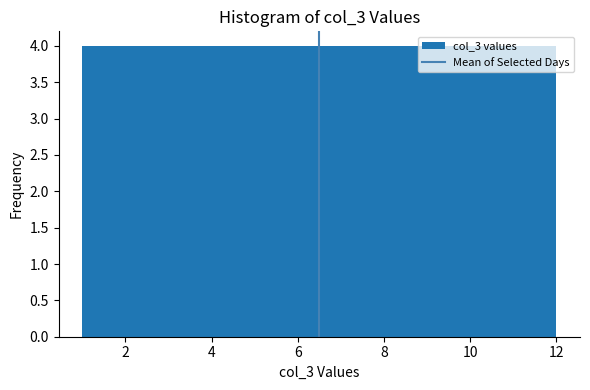

Reading left to right, transcribe this chart: for each bar, give the range it covers on the x-axis and its height. Neither the bar edges nor the heights are printed on the chart, so give them approximately, as read against the axes.

1.0 to 2.0: 4
2.0 to 2.8: 4
2.8 to 3.8: 4
3.8 to 4.6: 4
4.6 to 5.6: 4
5.6 to 6.6: 4
6.6 to 7.4: 4
7.4 to 8.4: 4
8.4 to 9.2: 4
9.2 to 10.2: 4
10.2 to 11.0: 4
11.0 to 12.0: 4